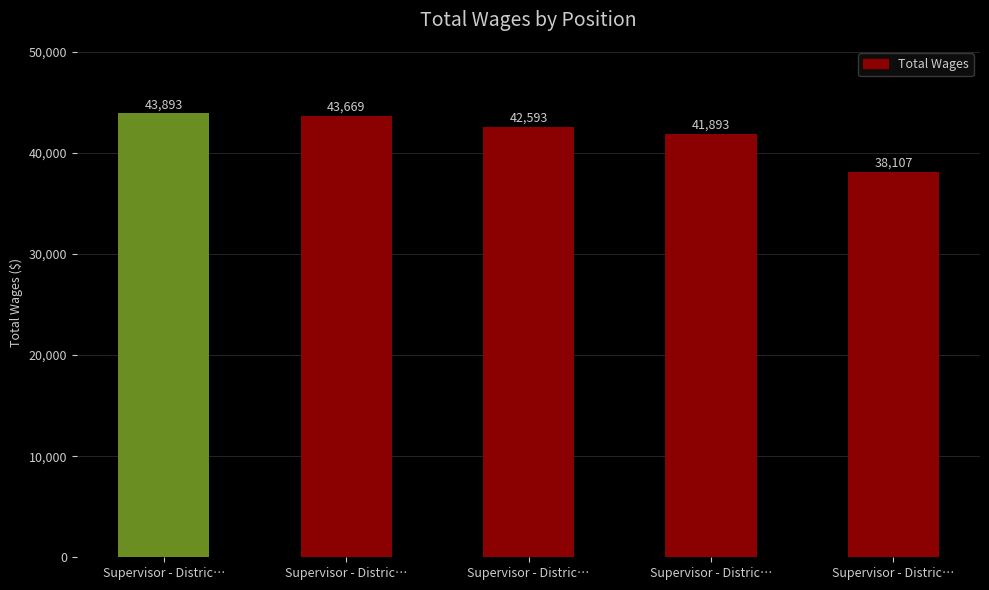

Reading left to right, list all the values displayed in this chart.

43893	43669	42593	41893	38107